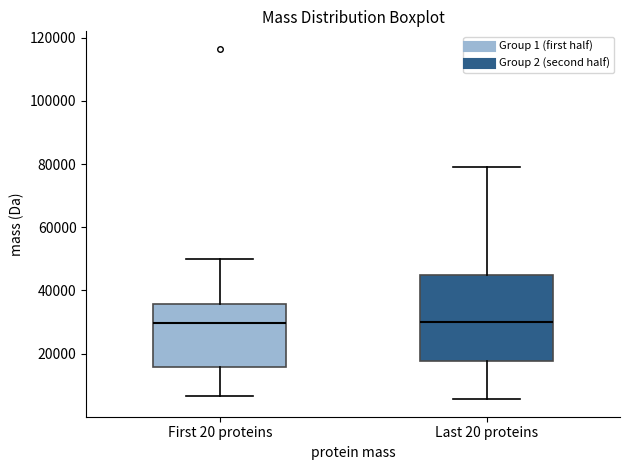

Reading left to right, transcribe this box plot: for each box, give where its median line is, the range the box spans, and where its two whiskers end, as read against the y-axis. The values are not printed on the chart, so give them approximately, as read against the axis.

First 20 proteins: median 30000, box 16000 to 36000, whiskers 6000 to 50000
Last 20 proteins: median 30000, box 18000 to 46000, whiskers 6000 to 78000